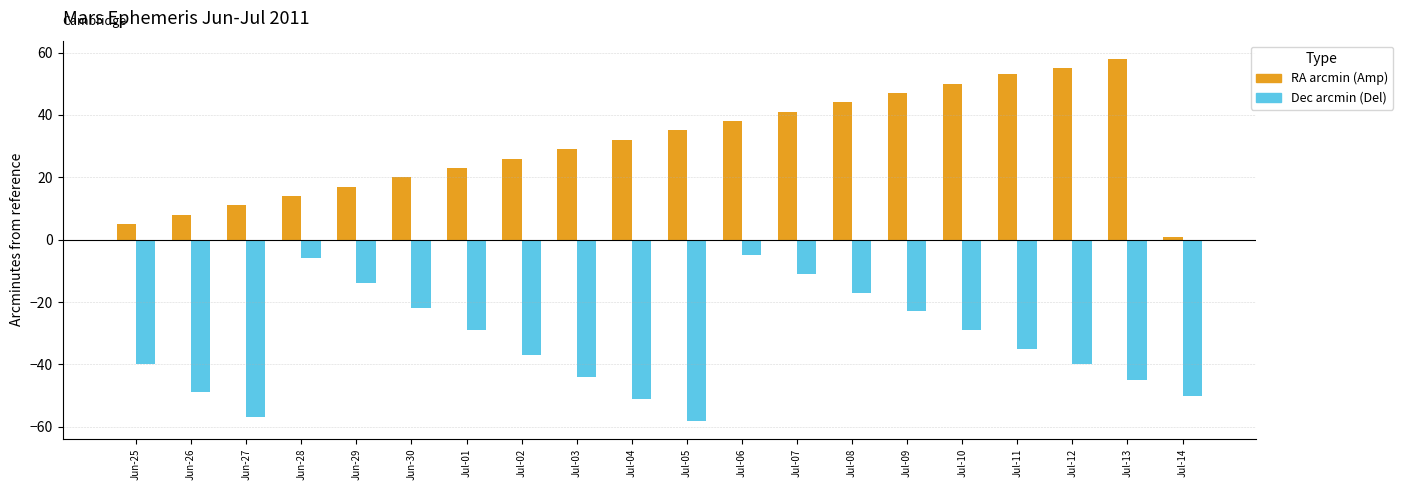

Reading right to left, list all the values displayed in this chart.

RA arcmin: 1	58	55	53	50	47	44	41	38	35	32	29	26	23	20	17	14	11	8	5
Dec arcmin: -50	-45	-40	-35	-29	-23	-17	-11	-5	-58	-51	-44	-37	-29	-22	-14	-6	-57	-49	-40